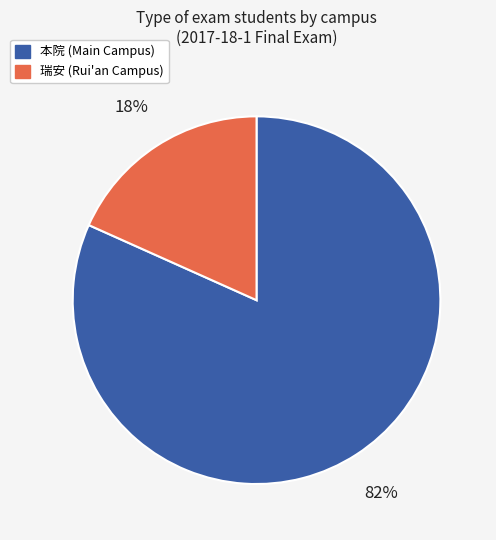

Does any single category account for the majority?

Yes